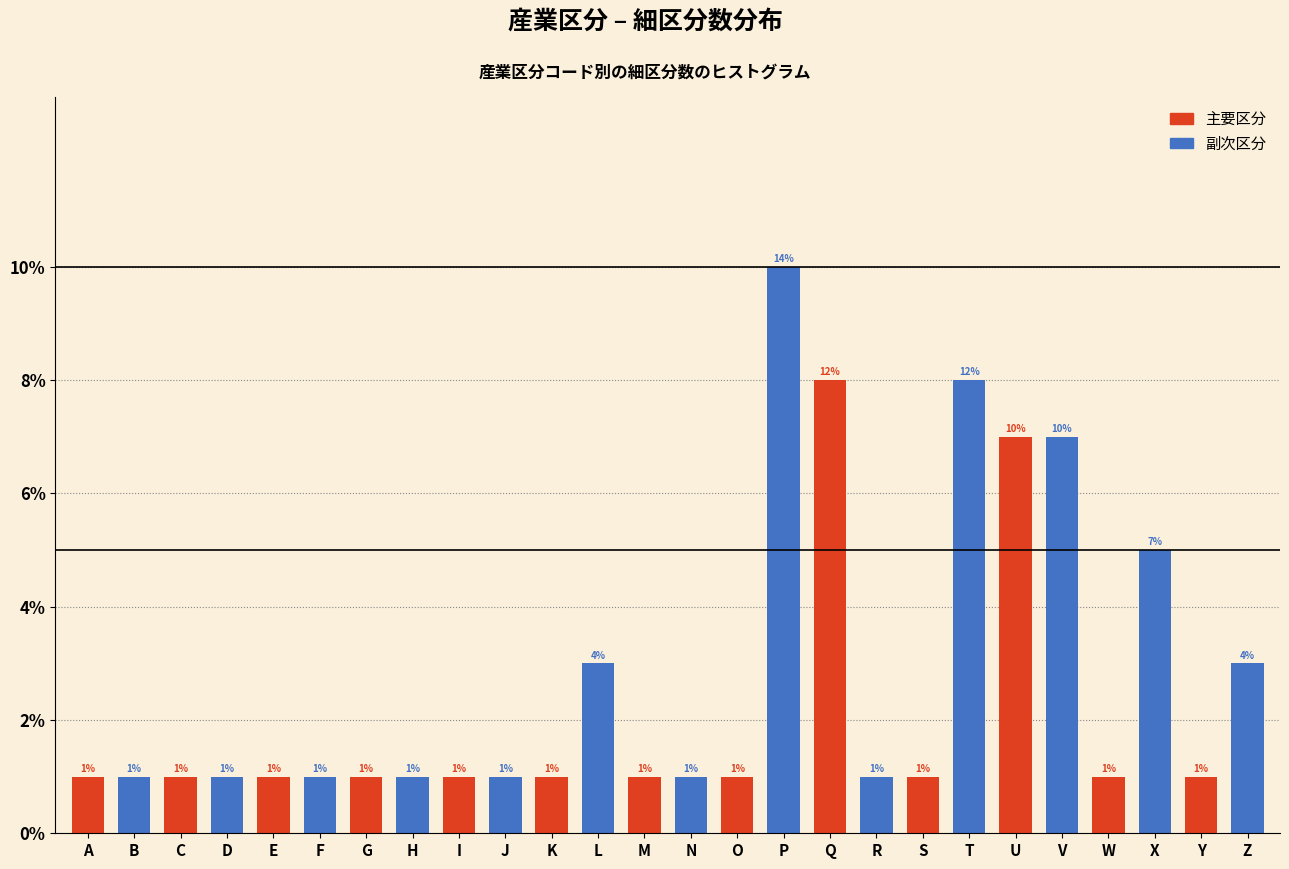

Reading right to left, list all the values displayed in this chart.

3	1	5	1	7	7	8	1	1	8	10	1	1	1	3	1	1	1	1	1	1	1	1	1	1	1